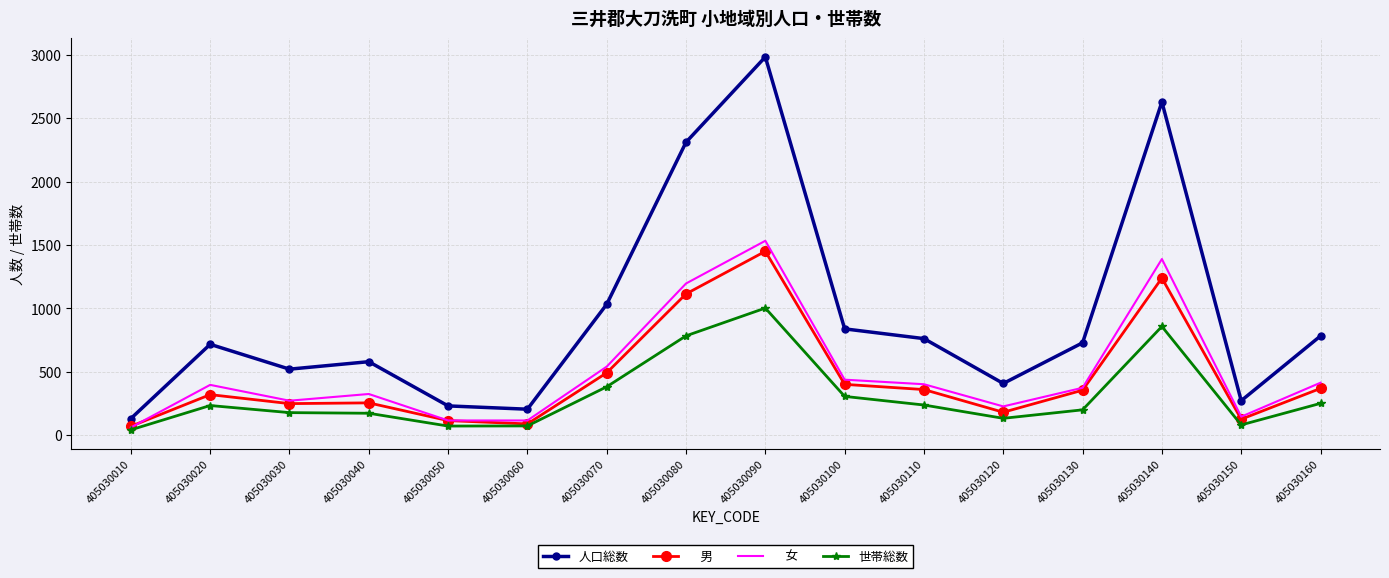

At which category is the sum across all series the highest?

405030090